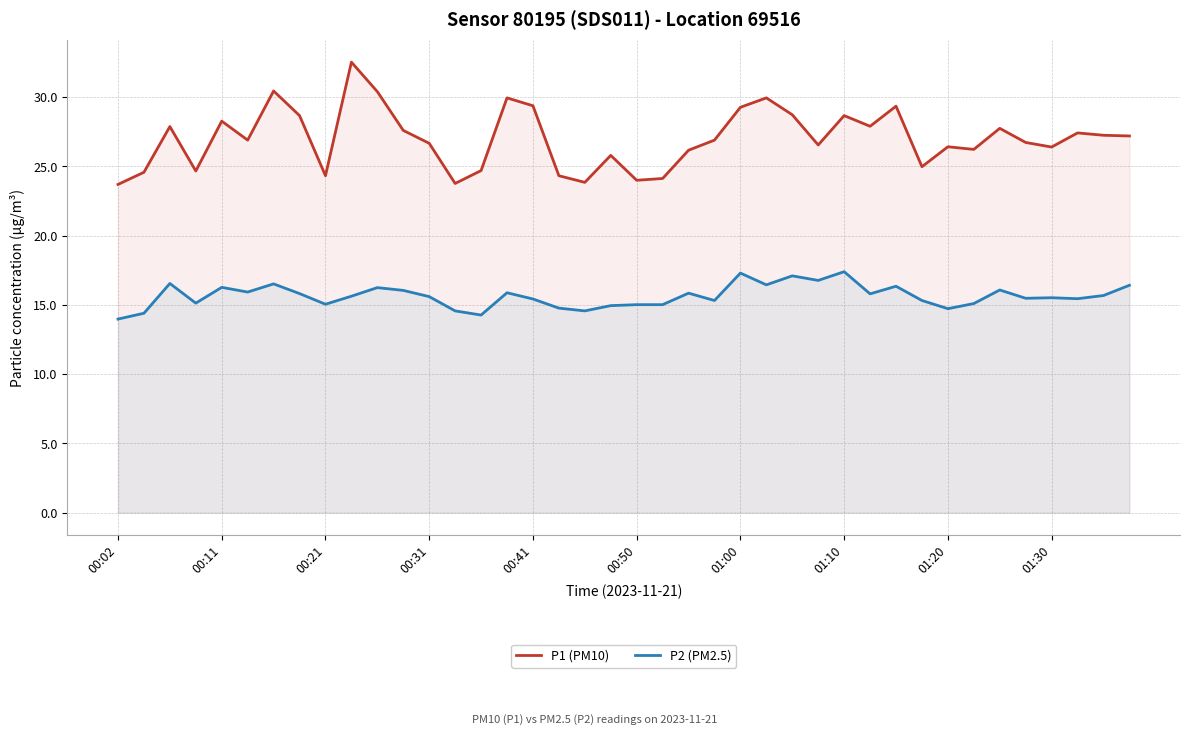

How many values in the P1 (PM10) series are below 26?

12